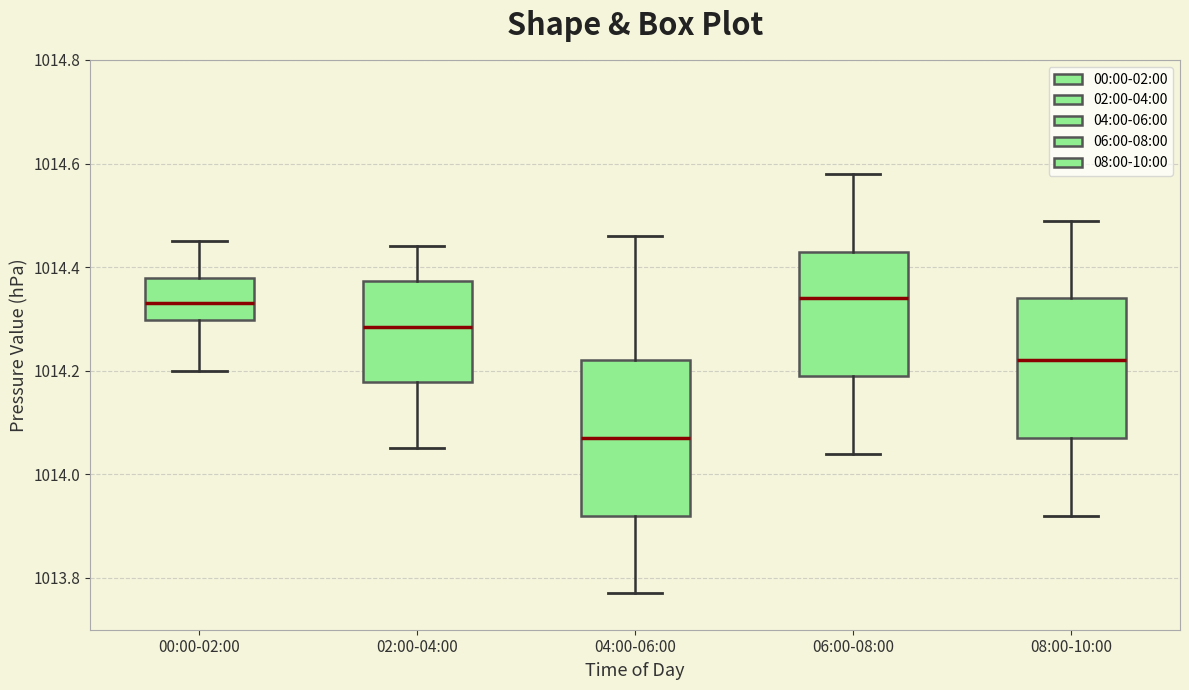

Where is the lower edge of the box for 02:00-04:00 on the y-axis? The values are not printed on the chart, so give them approximately, as read against the axis.

1014.18